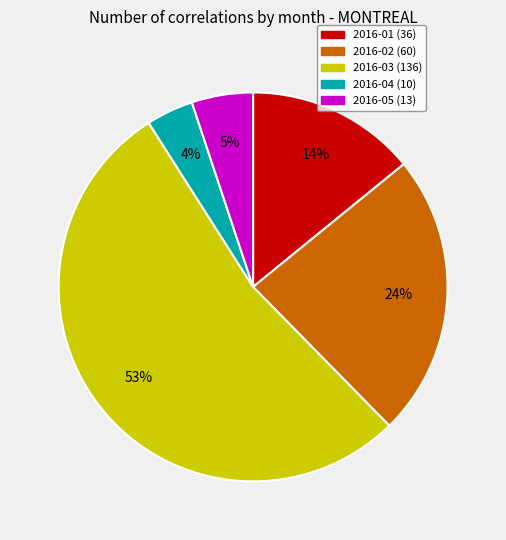

Do 2016-04 and 2016-03 together represent more than half of the pie?

Yes